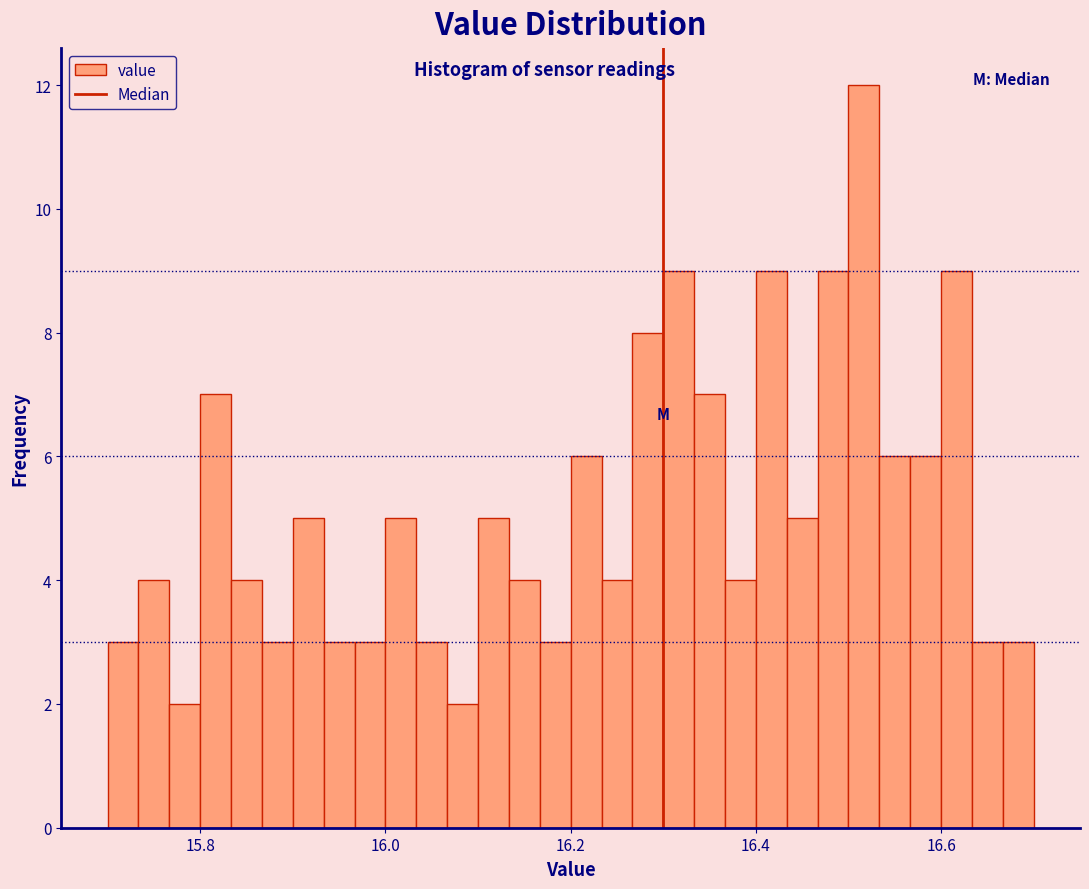

Read against the x-axis, roughly where is the centre of the tallest bar?

16.52